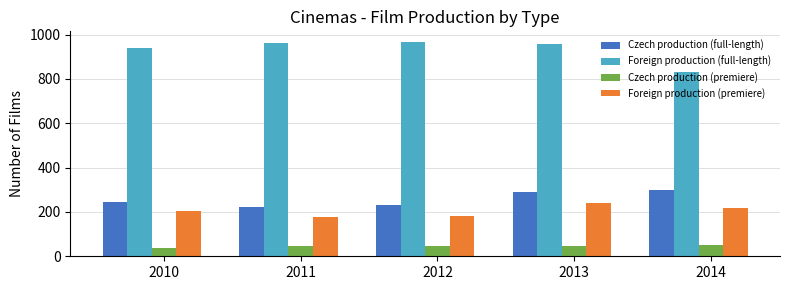

At which label does Foreign production (full-length) first exceed 956?

2011